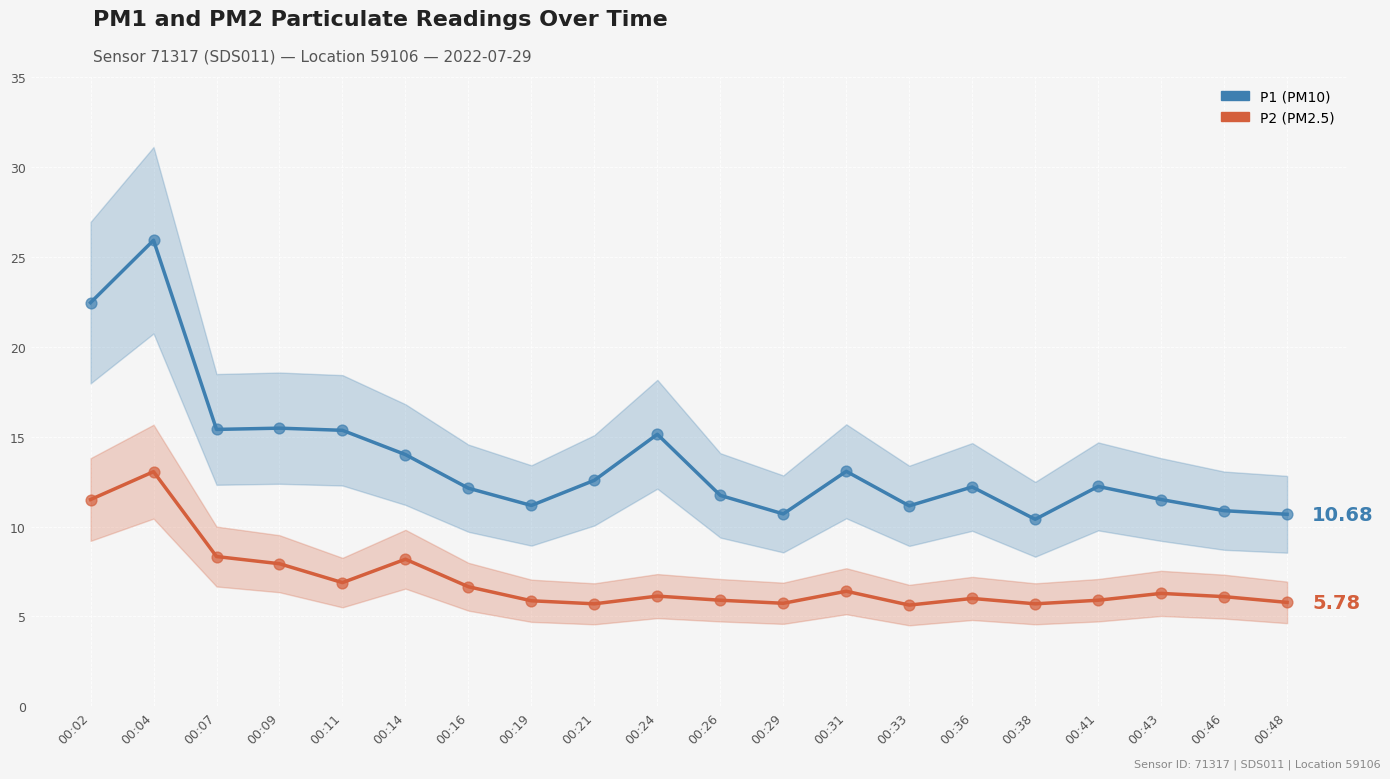

Which series has the widest spread of Y values?

P1